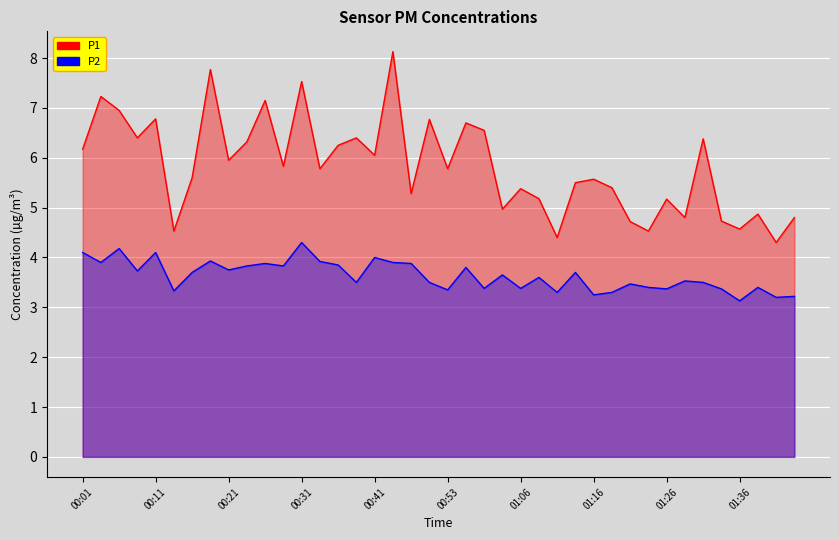

Reading right to left, what are all the values shown in this chart?

P1: 4.8	4.3	4.9	4.6	4.7	6.4	4.8	5.2	4.5	4.7	5.4	5.6	5.5	4.4	5.2	5.4	5.0	6.5	6.7	5.8	6.8	5.3	8.1	6.0	6.4	6.2	5.8	7.5	5.8	7.2	6.3	6.0	7.8	5.6	4.5	6.8	6.4	7.0	7.2	6.2
P2: 3.2	3.2	3.4	3.1	3.4	3.5	3.5	3.4	3.4	3.5	3.3	3.2	3.7	3.3	3.6	3.4	3.6	3.4	3.8	3.4	3.5	3.9	3.9	4.0	3.5	3.9	3.9	4.3	3.8	3.9	3.8	3.8	3.9	3.7	3.3	4.1	3.7	4.2	3.9	4.1